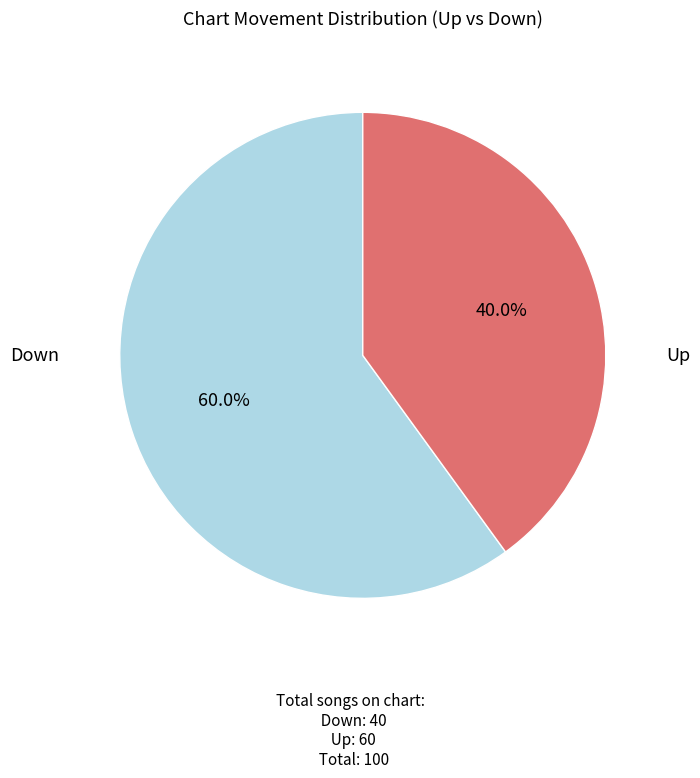

Is there a majority slice in this chart?

Yes